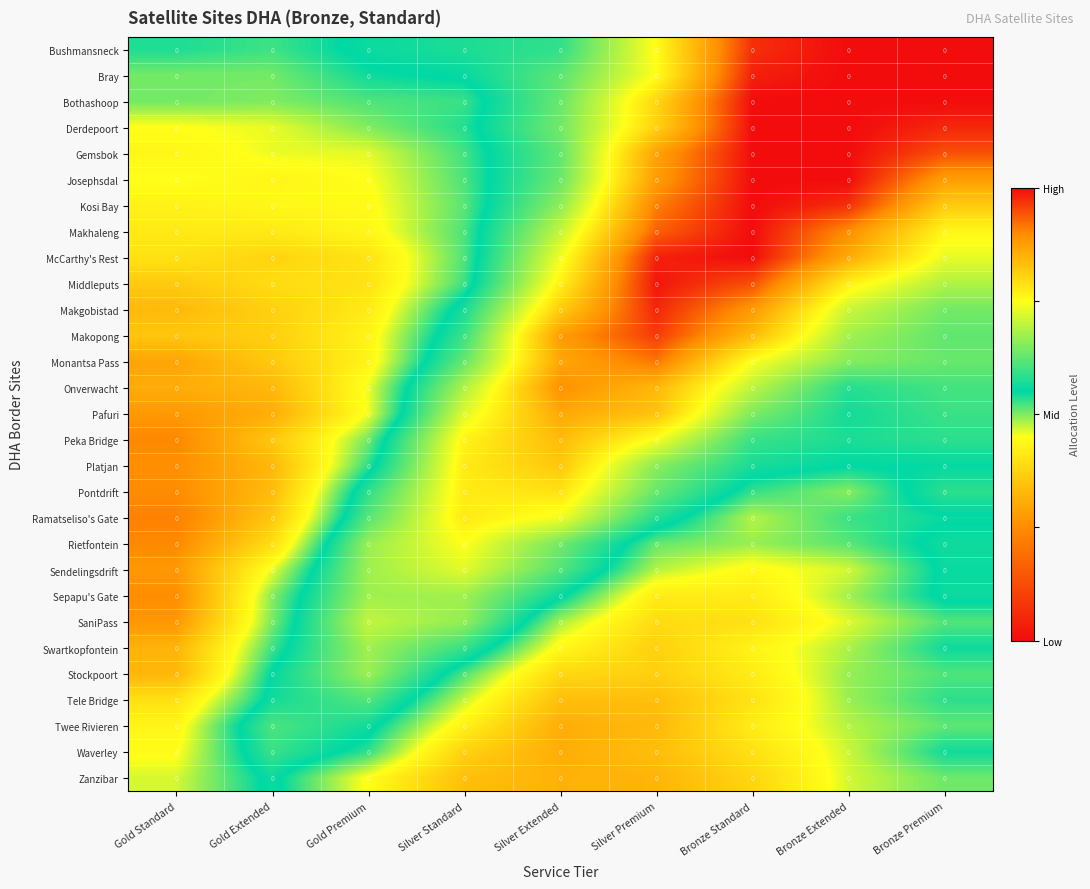

Which category has the highest value across all series?

Bronze Extended